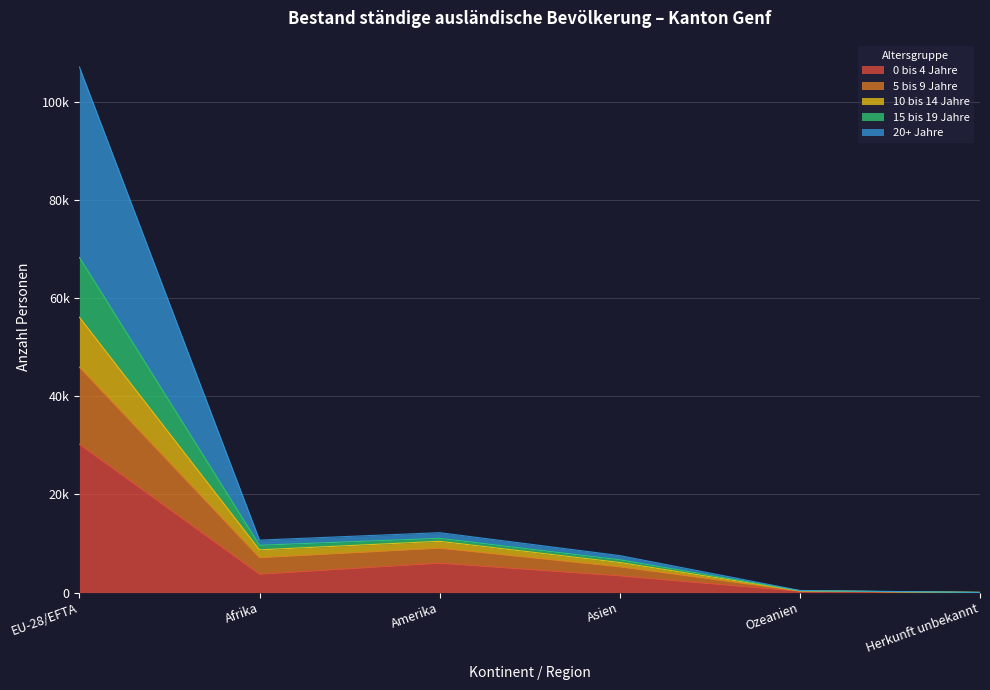

What is the label of the 6th point from the right?

EU-28/EFTA